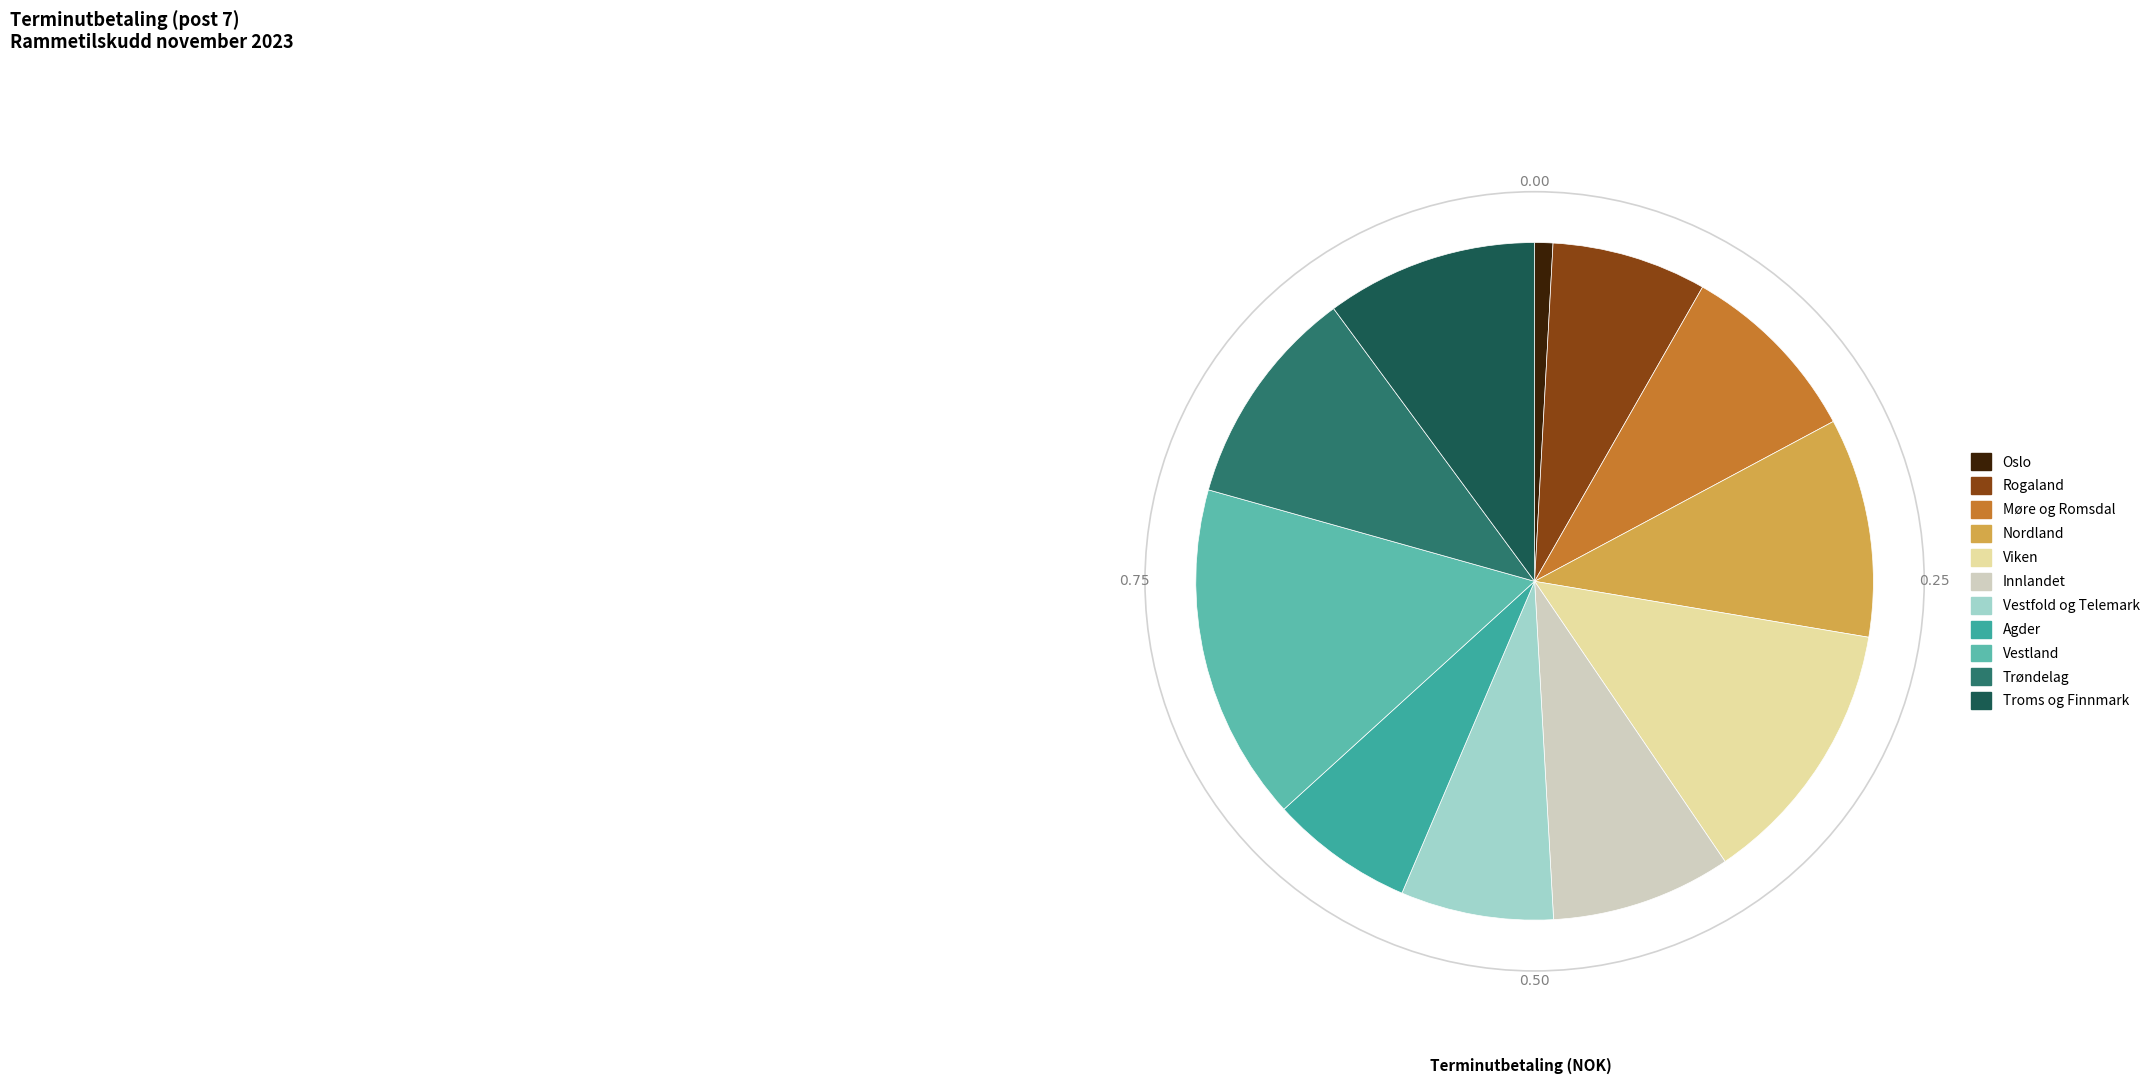

True or false: Vestland accounts for 16% of the total.

True